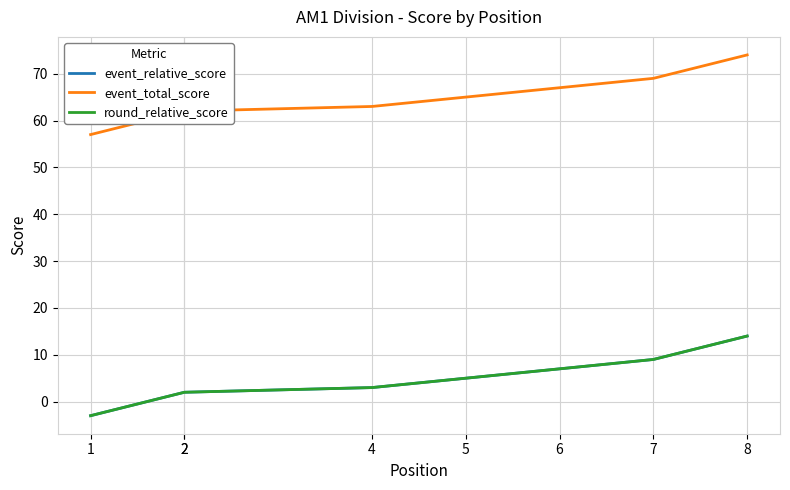

True or false: event_relative_score and round_relative_score cross at least once.

False